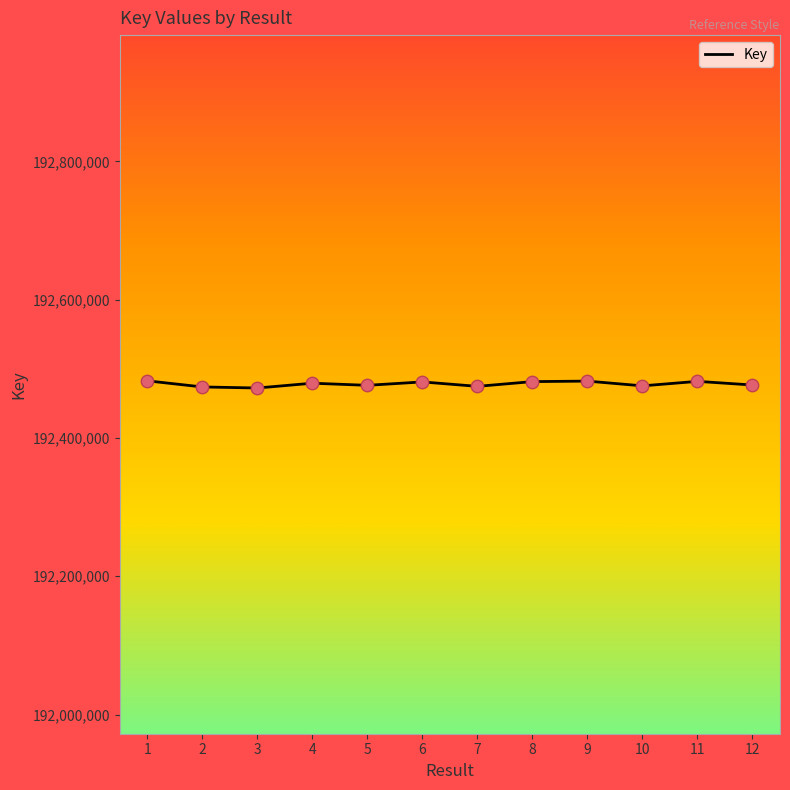

Is it true that the value at 10 is 192475349?

True